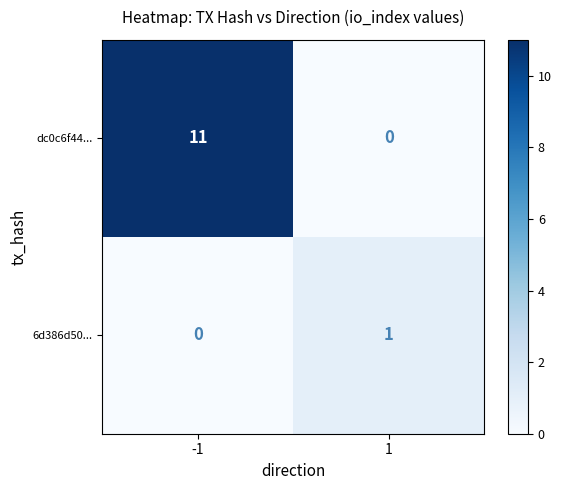

Is it true that dc0c6f44... equals 19 at -1?

False